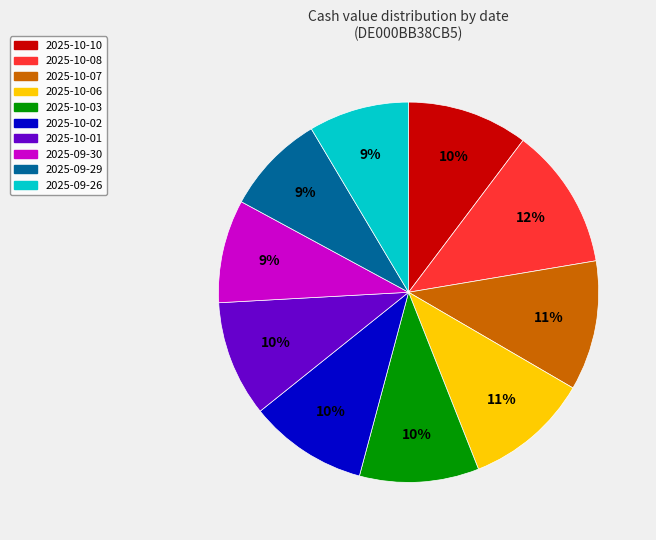

How many slices are in this pie chart?

10